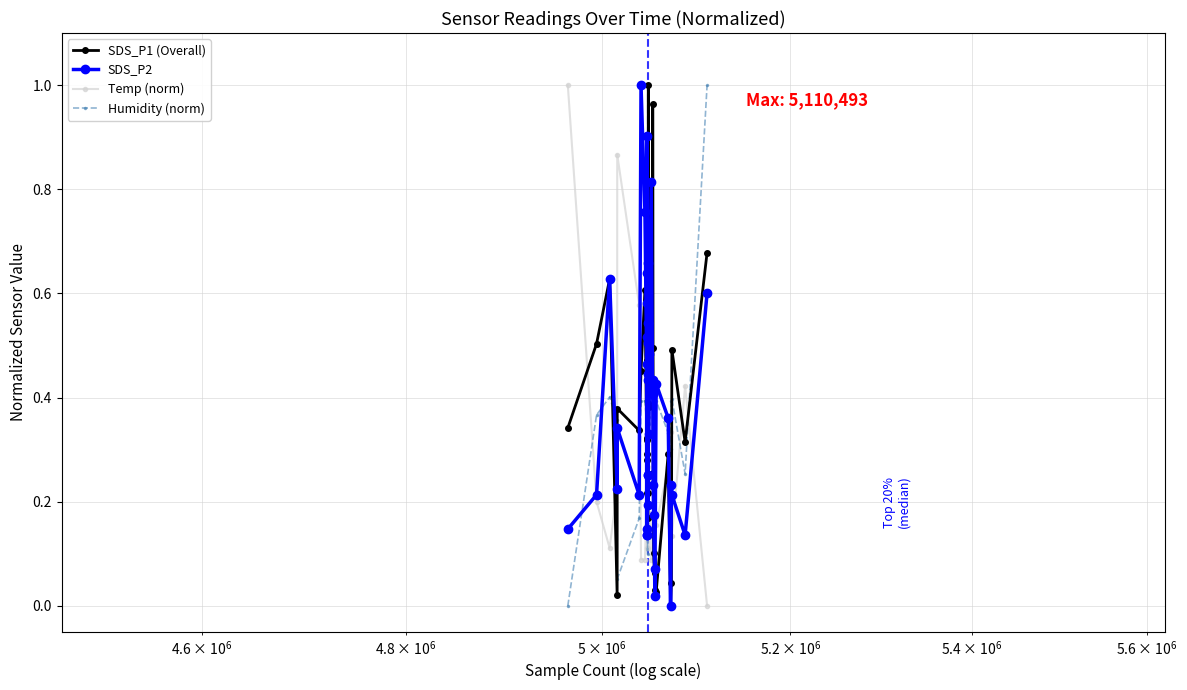

Which series ends up on top after the final intersection of SDS_P2 and Humidity (norm)?

Humidity (norm)